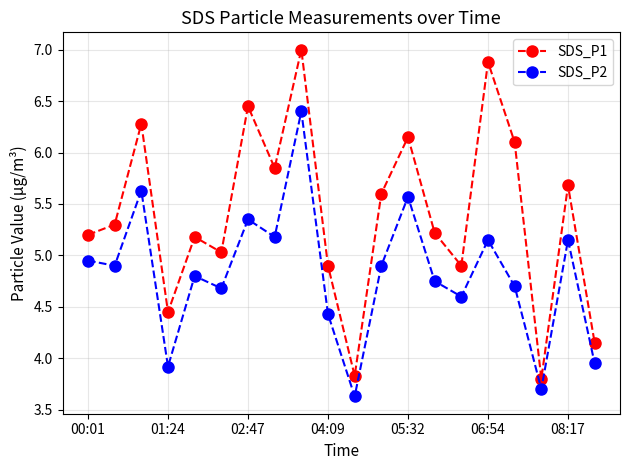

List the series in order of their peak value, lowest first.

SDS_P2, SDS_P1